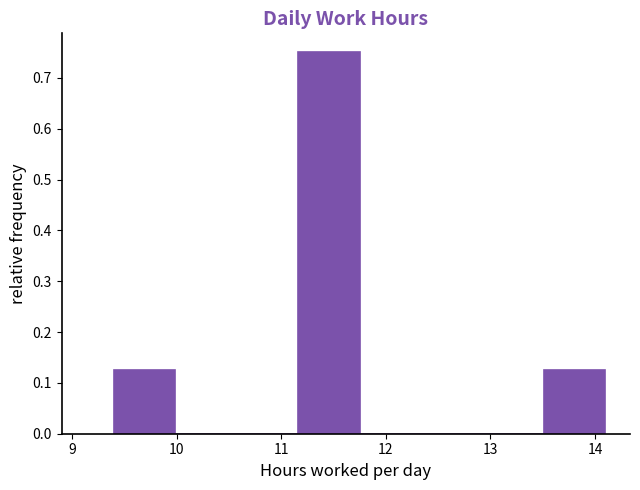

Which range on the x-axis has the tallest bar?

11.2 to 11.8